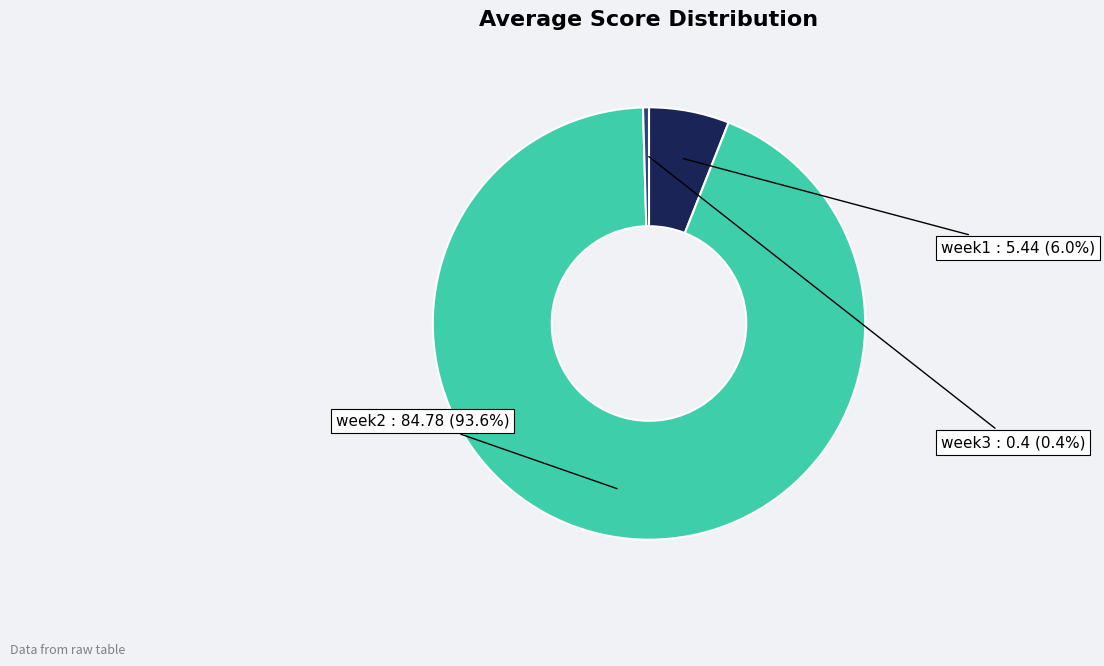

Is there any slice that represents more than half of the pie?

Yes